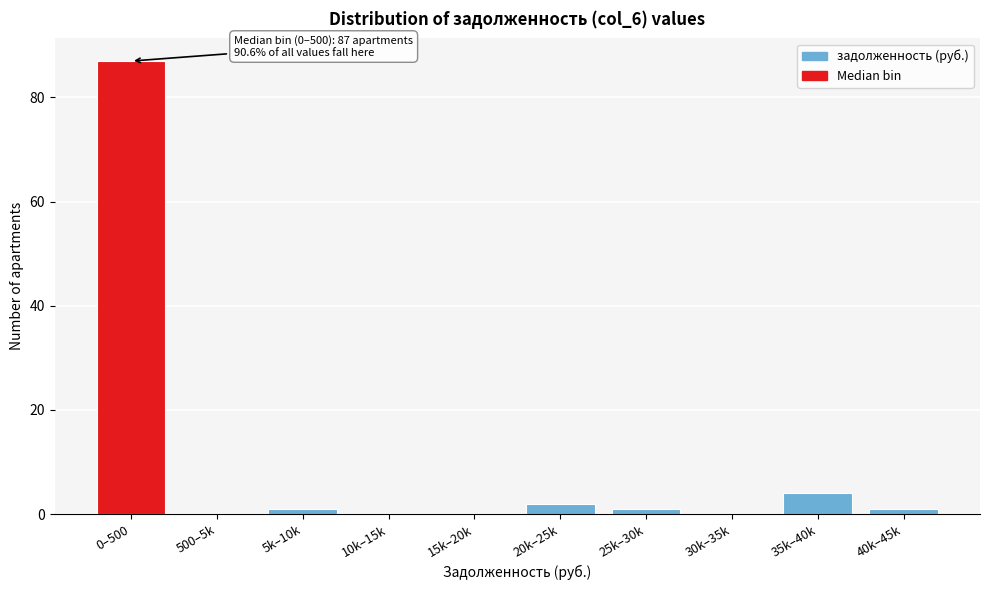

Reading left to right, transcribe all the data shown in this chart.

0–500=87	500–5k=0	5k–10k=1	10k–15k=0	15k–20k=0	20k–25k=2	25k–30k=1	30k–35k=0	35k–40k=4	40k–45k=1